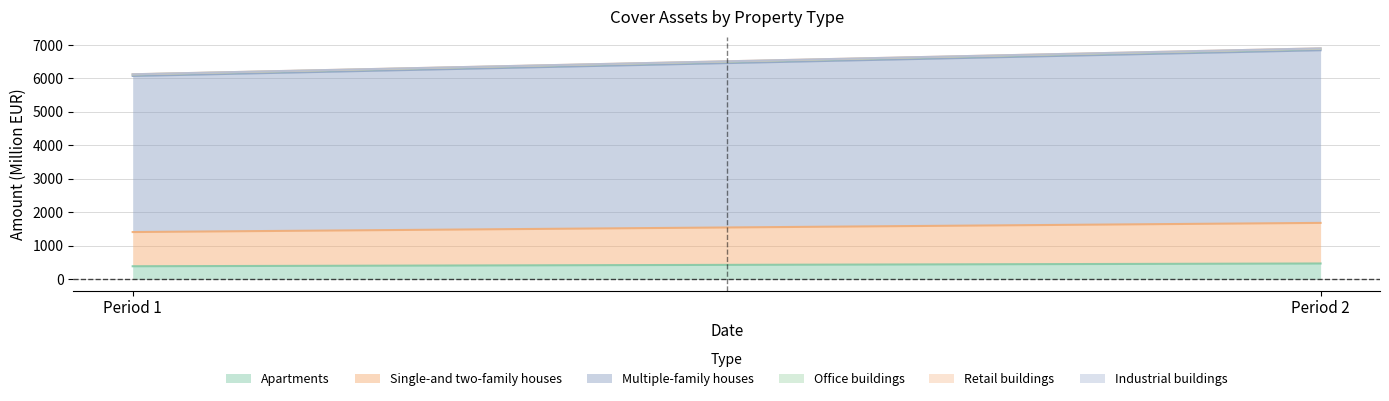

True or false: Office buildings has a value of 20.8 at Apartments.

False